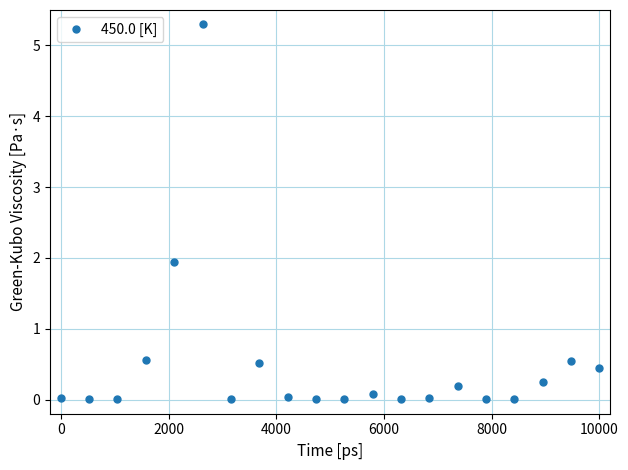

What is the maximum value shown in the chart?

5.3